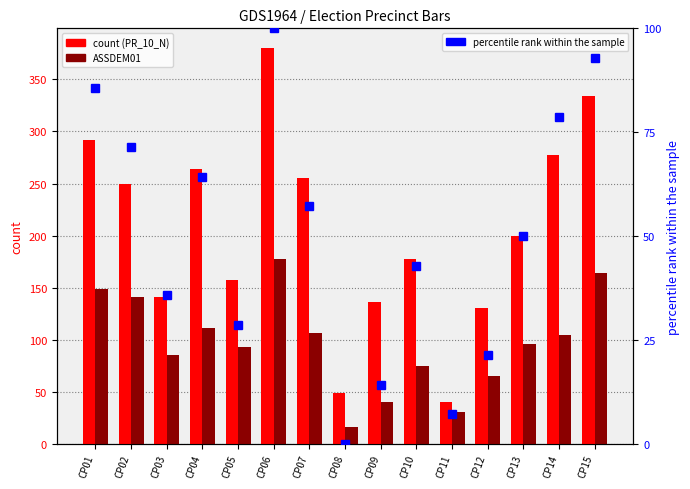

Reading left to right, transcribe all the data shown in this chart.

PR_10_N (count): 292.0	250.0	141.0	264.0	157.0	380.0	255.0	49.0	136.0	178.0	40.0	130.0	200.0	277.0	334.0
ASSDEM01: 149.0	141.0	85.0	111.0	93.0	178.0	106.0	16.0	40.0	75.0	31.0	65.0	96.0	105.0	164.0
percentile rank within the sample: 85.7	71.4	35.7	64.3	28.6	100.0	57.1	0.0	14.3	42.9	7.1	21.4	50.0	78.6	92.9